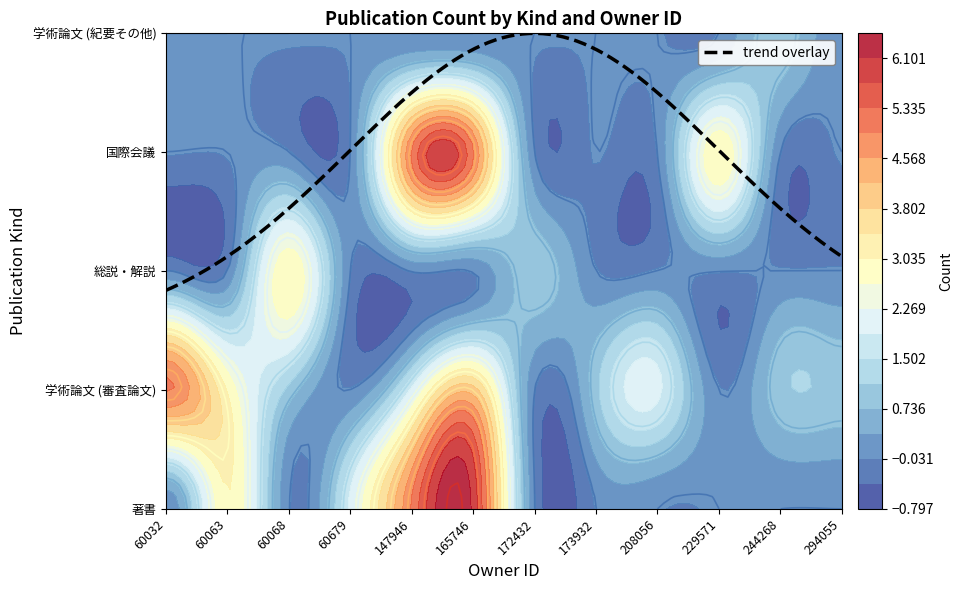

How many positive values does the 学術論文 (紀要その他) series have?

1